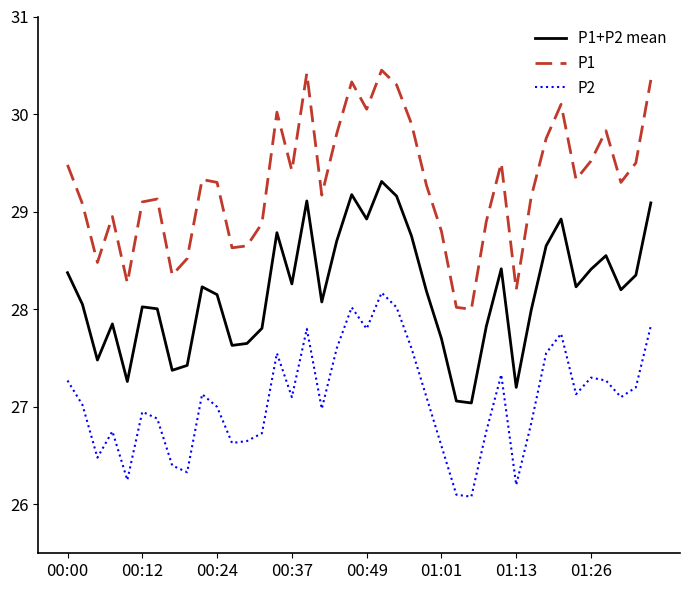

What is the minimum value shown in the chart?

26.1